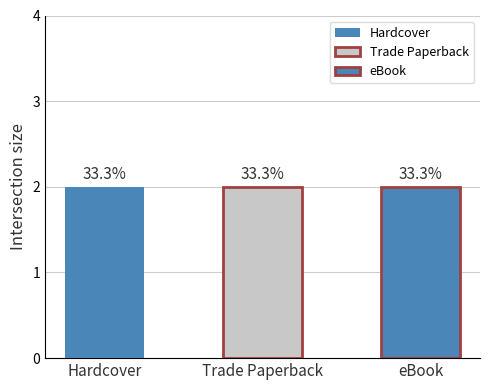

What are all the series names shown in the legend?

Hardcover, Trade Paperback, eBook